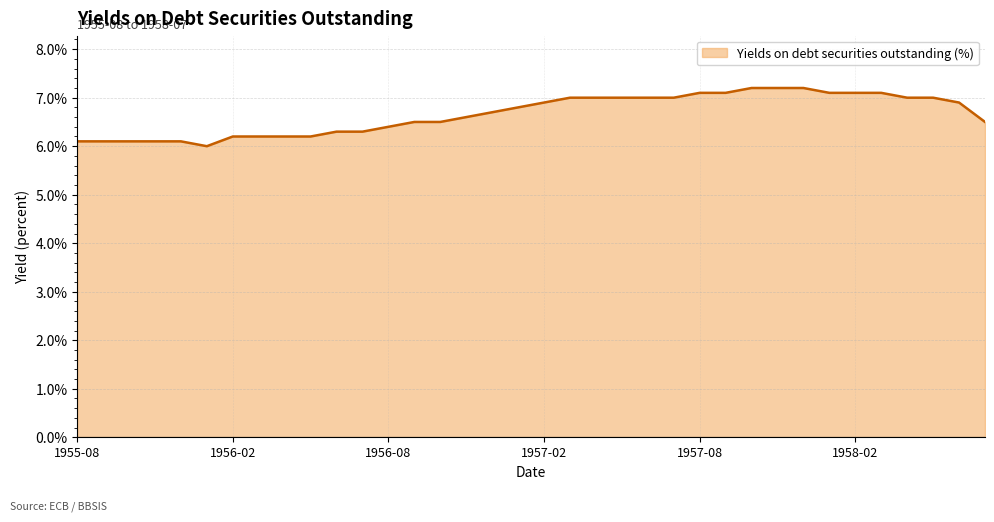

What is the minimum value shown in the chart?

6.0